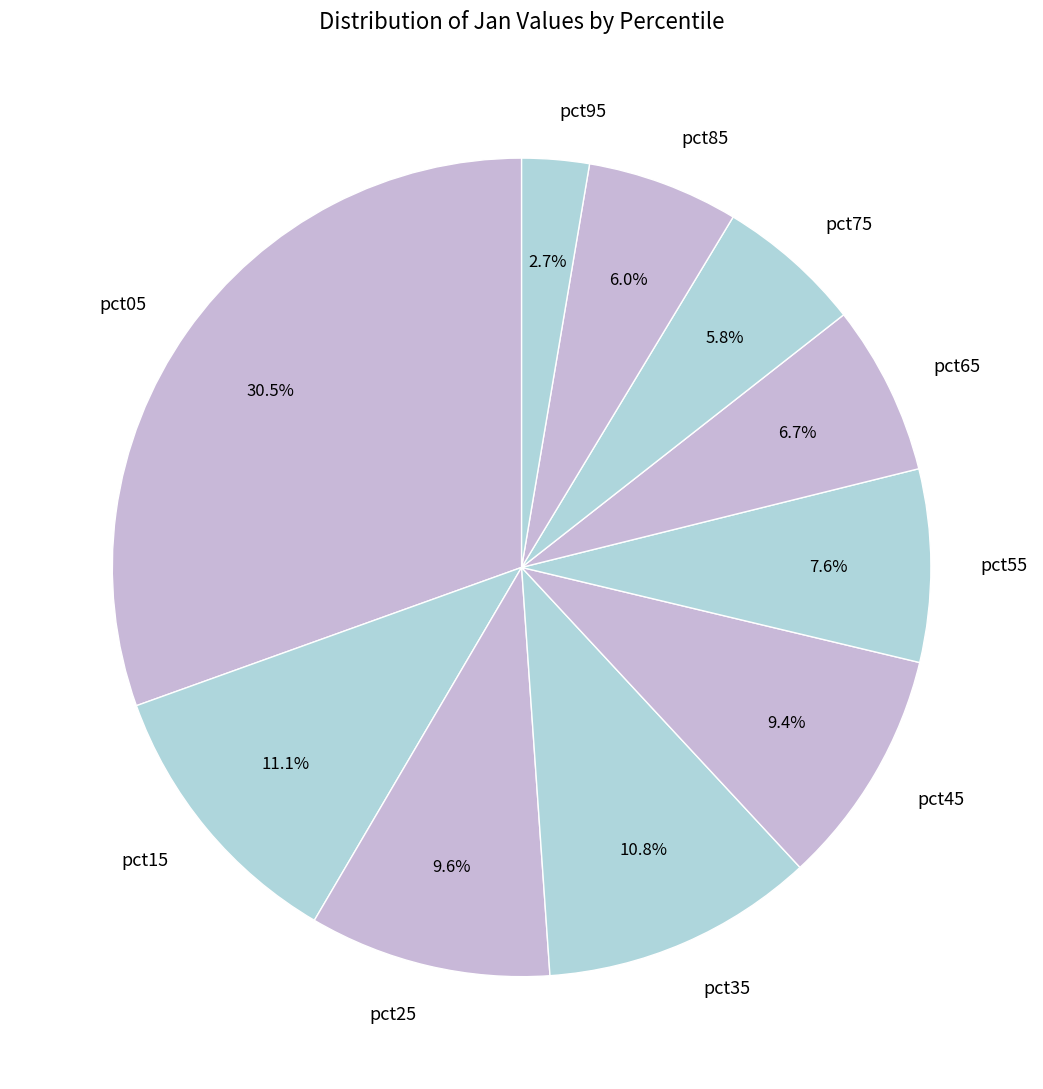

Which slice is the smallest?

pct95